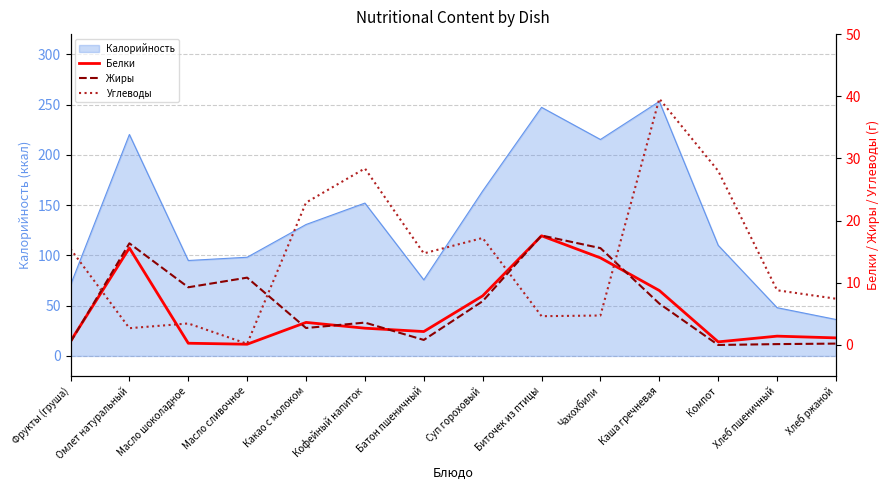

Which has a higher value, Омлет натуральный or Какао с молоком?

Омлет натуральный